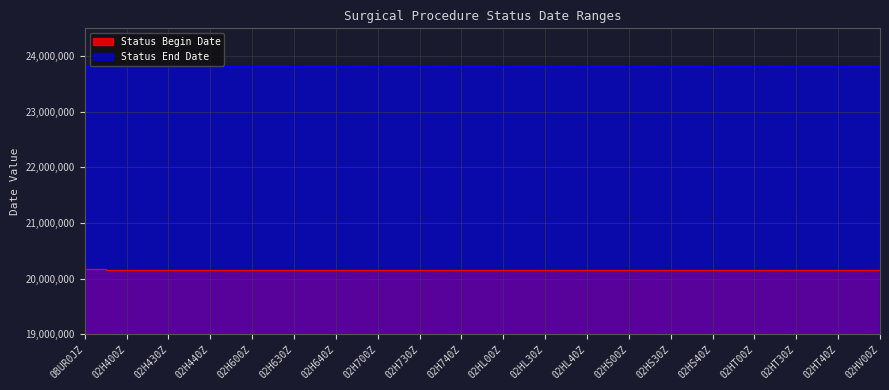

List the labels in order of value, smallest first.

02H400Z, 02H430Z, 02H440Z, 02H600Z, 02H630Z, 02H640Z, 02H700Z, 02H730Z, 02H740Z, 02HL00Z, 02HL30Z, 02HL40Z, 02HS00Z, 02HS30Z, 02HS40Z, 02HT00Z, 02HT30Z, 02HT40Z, 02HV00Z, 0BUR0JZ